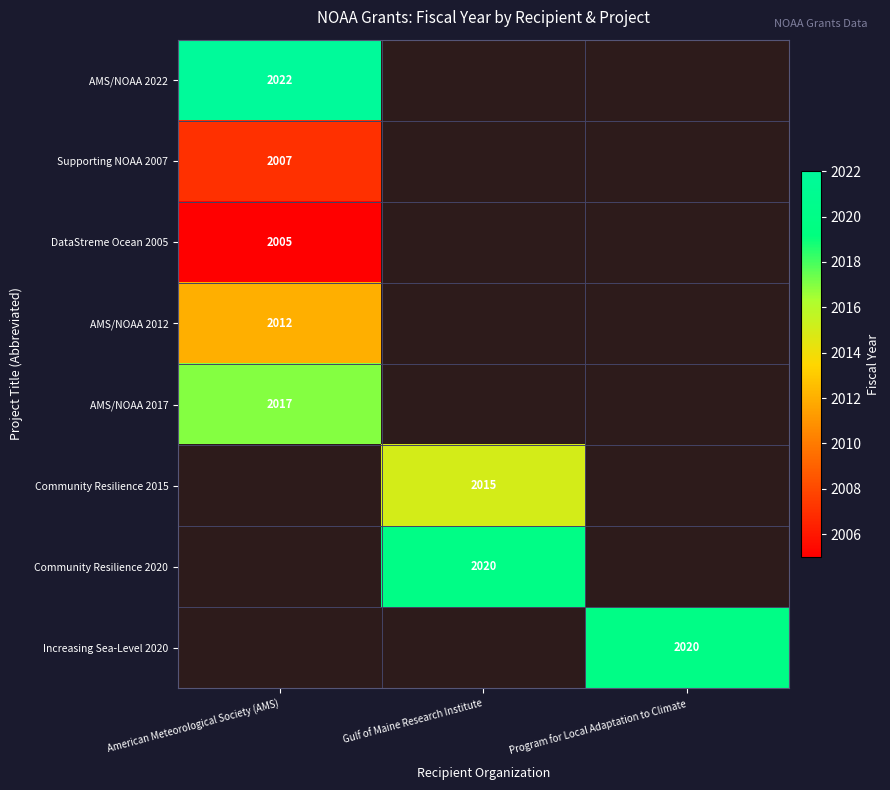

True or false: AMS/NOAA 2017 has a value of 1158 at American Meteorological Society (AMS).

False